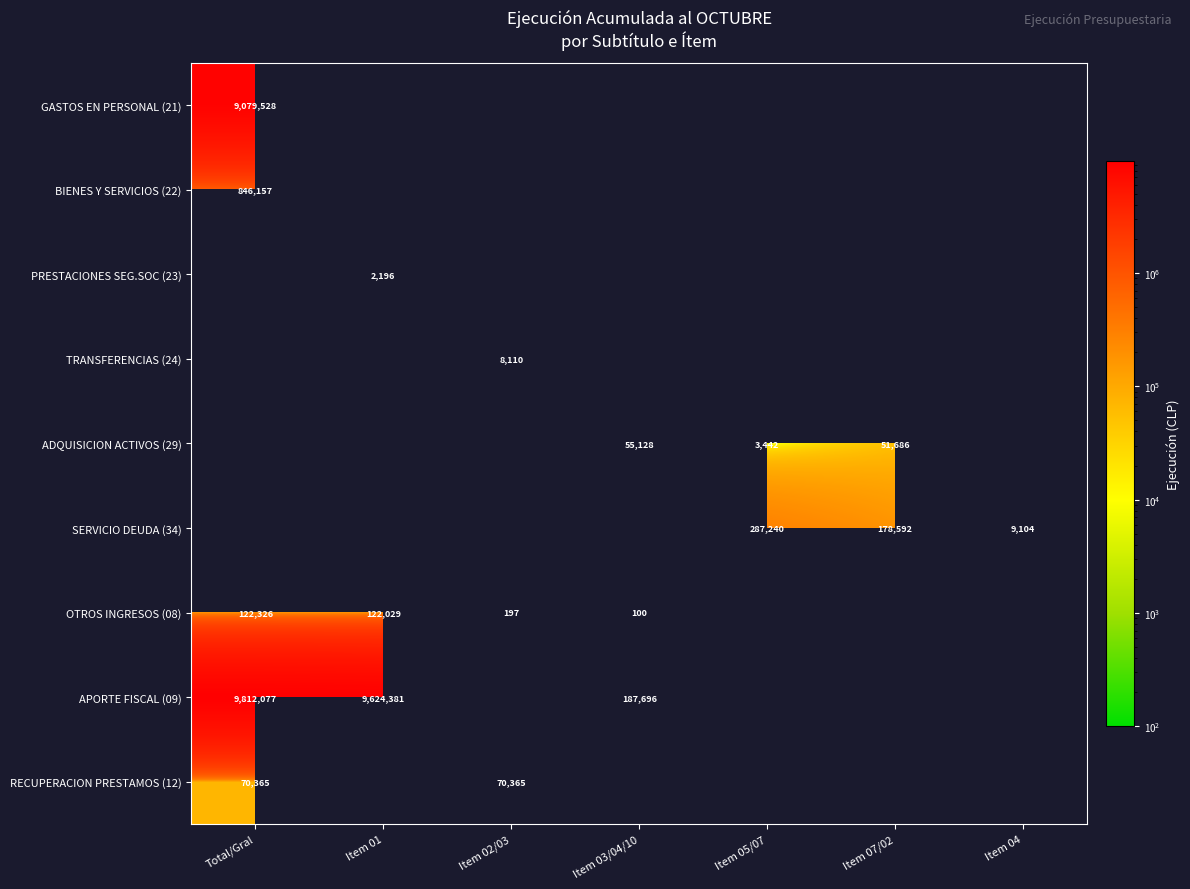

Count the number of categories in the chart.

7